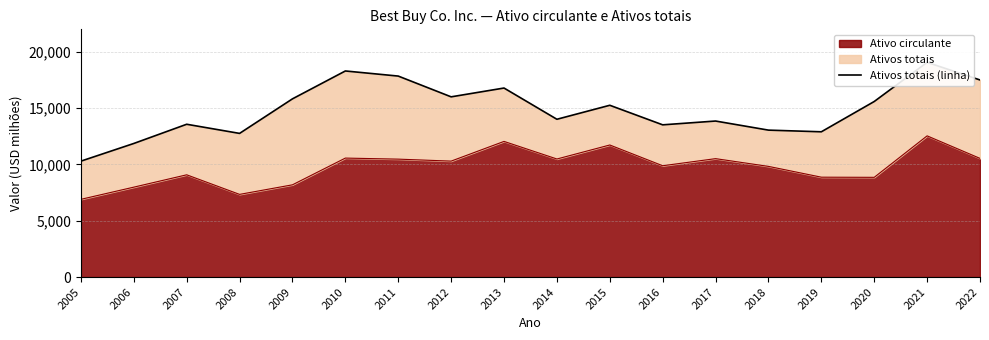

Reading left to right, what are all the values shown in this chart?

10294	11864	13570	12758	15826	18302	17849	16005	16787	14013	15256	13519	13856	13049	12901	15591	19067	17504